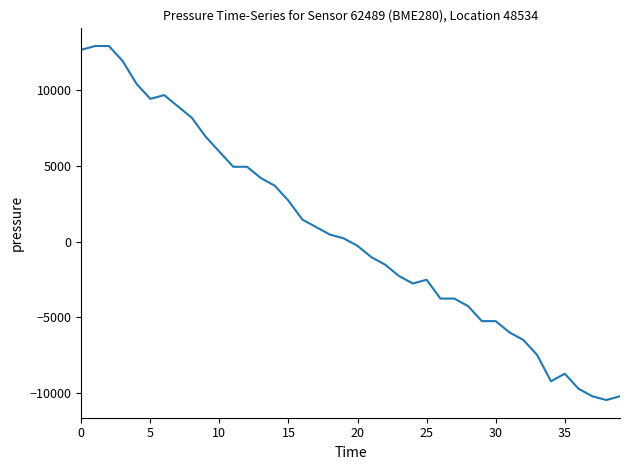

What is the minimum value shown in the chart?

-10462.1